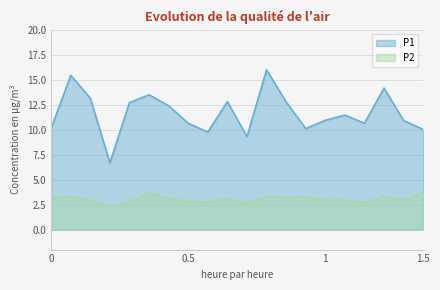

What is the difference between the maximum and second lowest values in the P1 series?

6.7